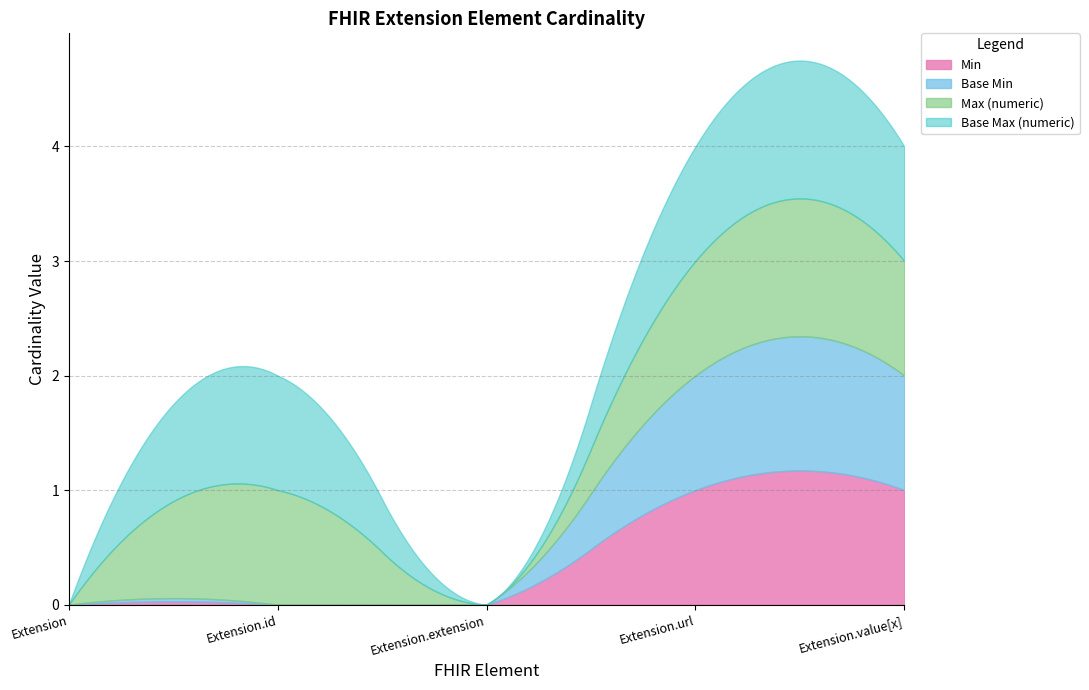

What position from the left is Extension.value[x]?

5